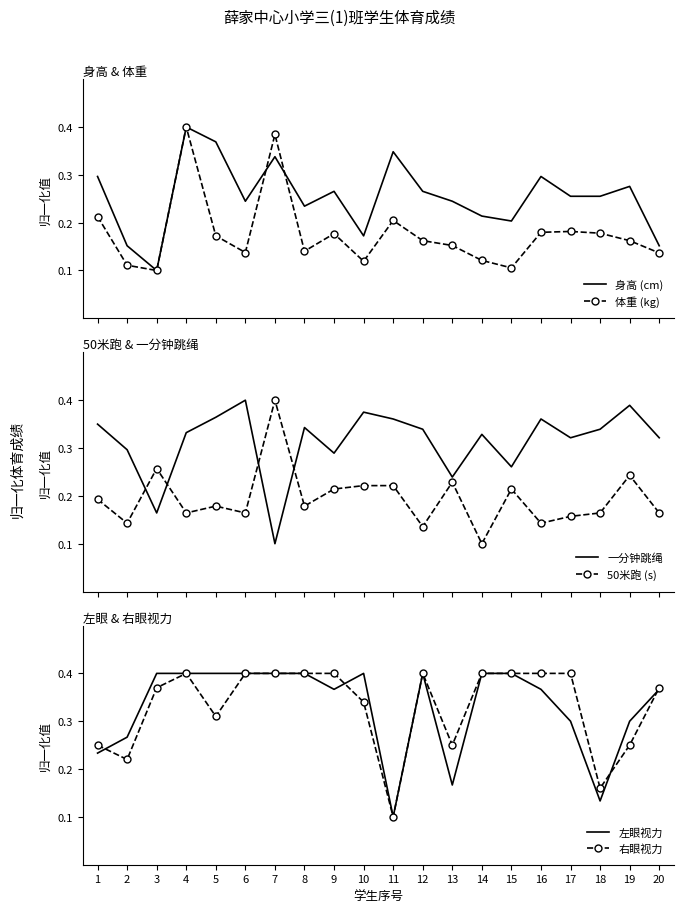

What is the difference between the maximum and minimum values in the 体重 (kg) series?

0.3